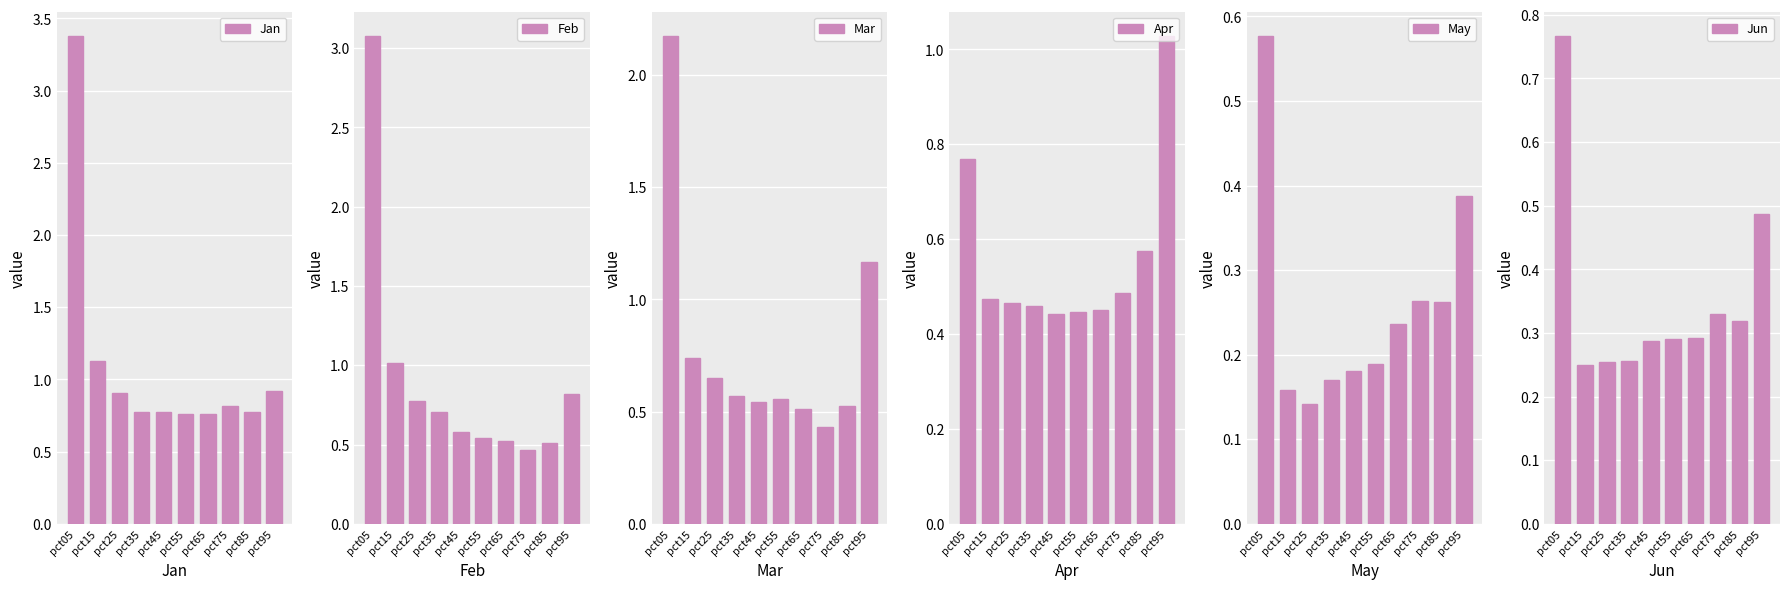

What is the minimum value for Mar?

0.4